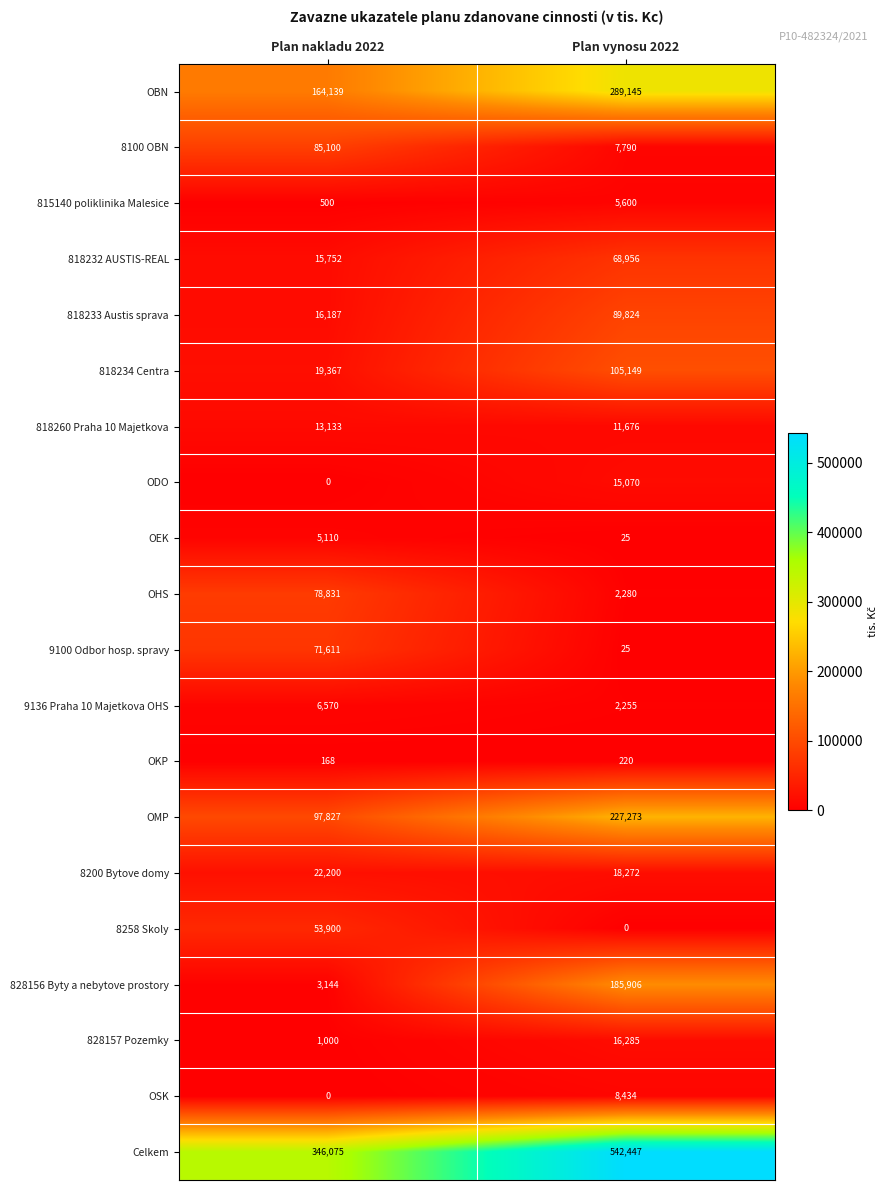

At which label is 818234 Centra closest to 62258?

Plan nakladu 2022